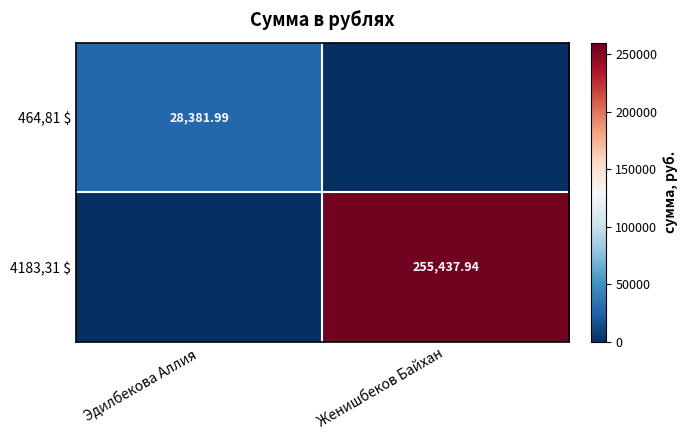

Rank the series by their average value, from lowest to highest.

464,81 $, 4183,31 $